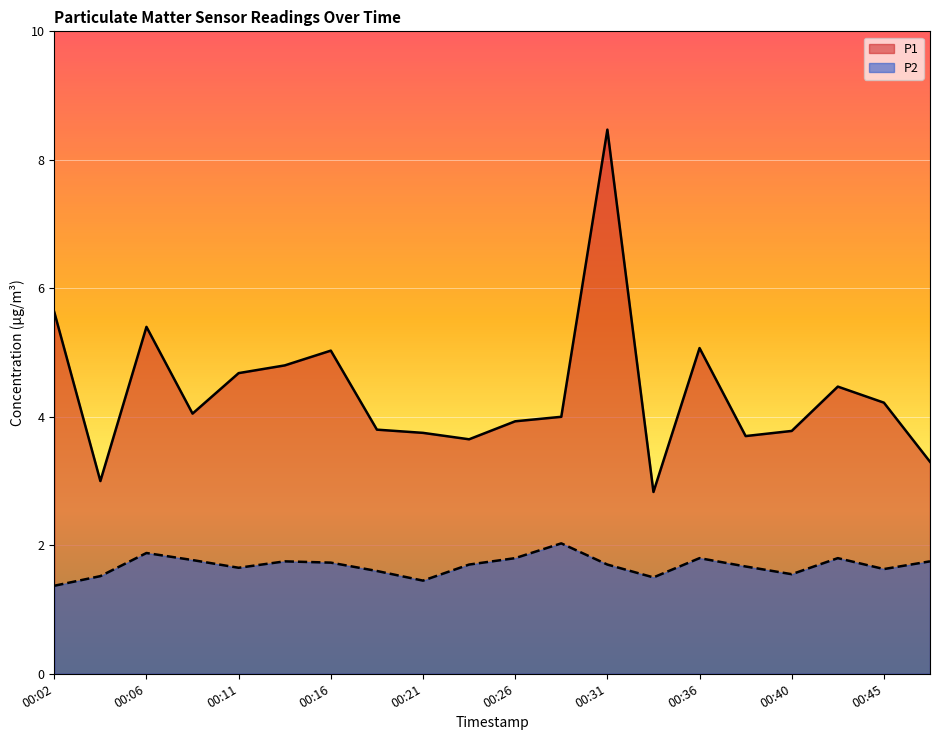

Reading left to right, list all the values displayed in this chart.

P1: 00:02=5.6	00:04=3.0	00:06=5.4	00:09=4.0	00:11=4.7	00:14=4.8	00:16=5.0	00:19=3.8	00:21=3.8	00:23=3.6	00:26=3.9	00:28=4.0	00:31=8.5	00:33=2.8	00:36=5.1	00:38=3.7	00:40=3.8	00:43=4.5	00:45=4.2	00:48=3.3
P2: 00:02=1.4	00:04=1.5	00:06=1.9	00:09=1.8	00:11=1.6	00:14=1.8	00:16=1.7	00:19=1.6	00:21=1.4	00:23=1.7	00:26=1.8	00:28=2.0	00:31=1.7	00:33=1.5	00:36=1.8	00:38=1.7	00:40=1.6	00:43=1.8	00:45=1.6	00:48=1.8